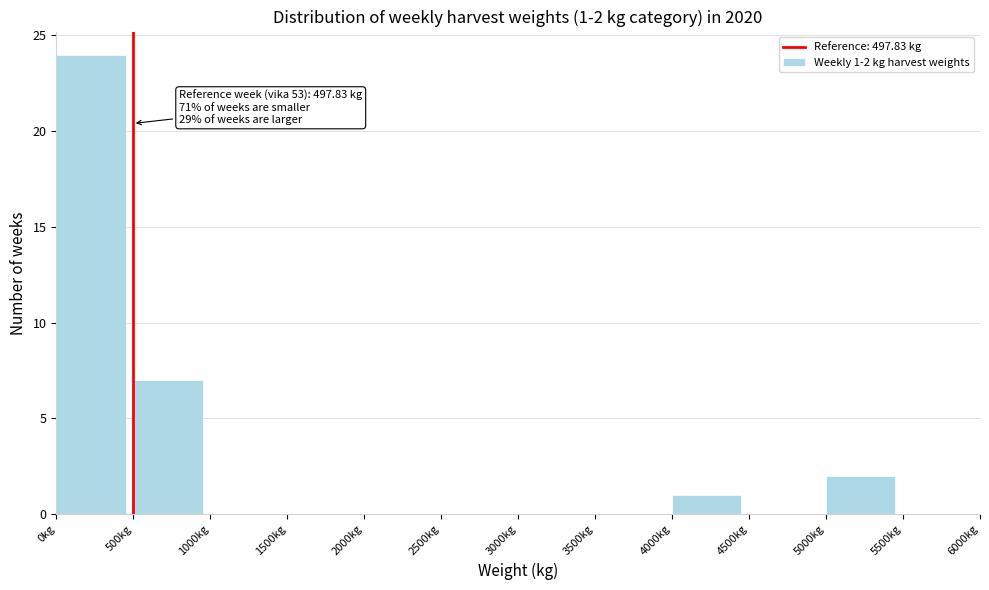

Over which range of the x-axis is the bar tallest?

0 to 500